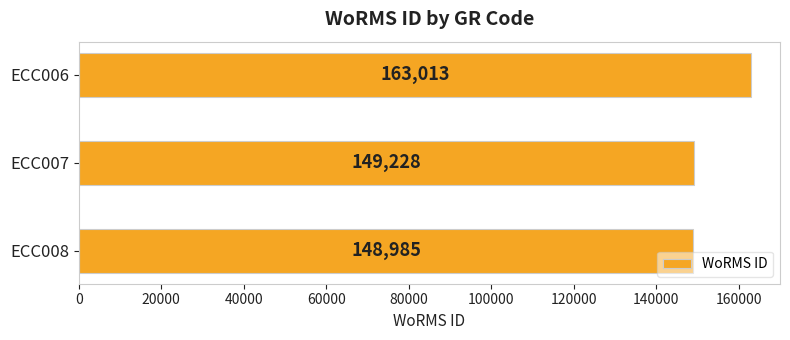

What is the difference between the maximum and minimum values?

14028